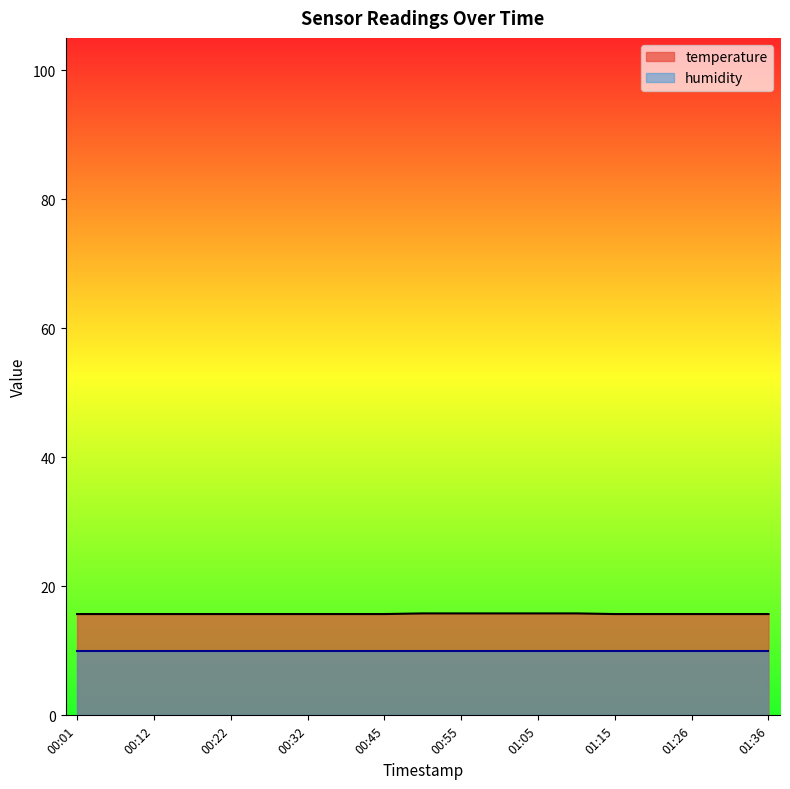

Which has a higher value, 01:26 or 01:00?

01:00